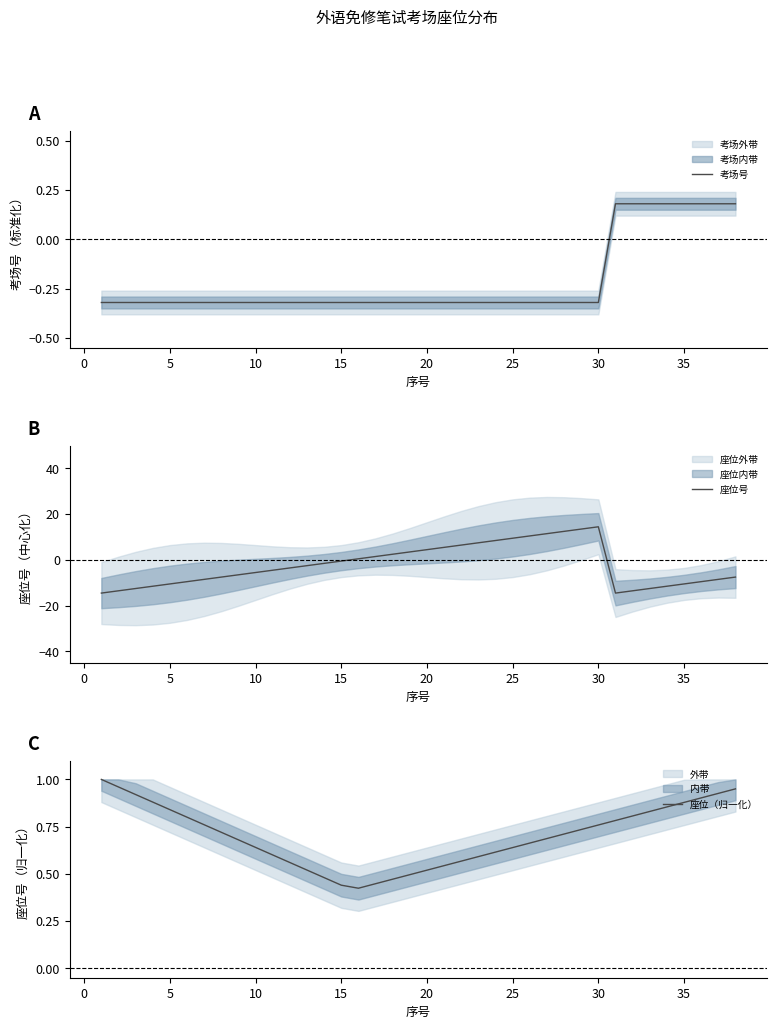

The value of 考场号 at 15 is -0.2. True or false?

False